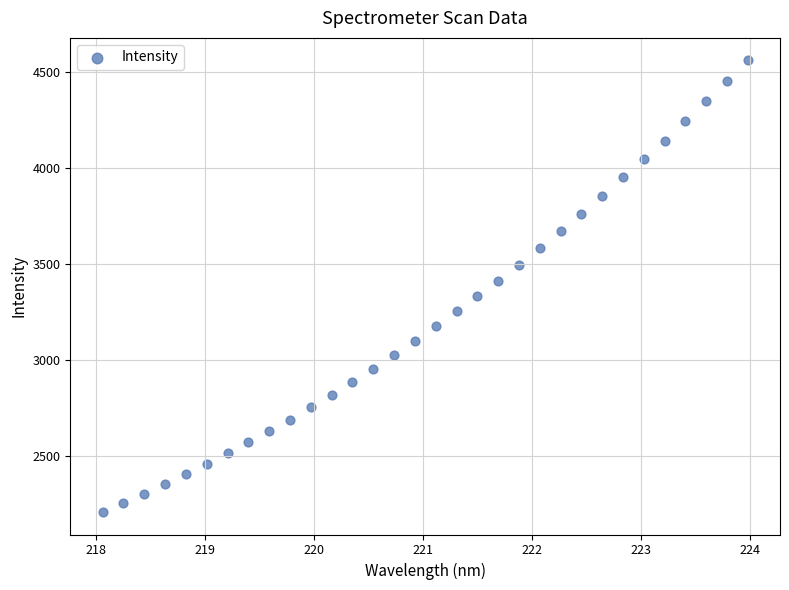

What is the range of Y values (max minus min)?

2353.4